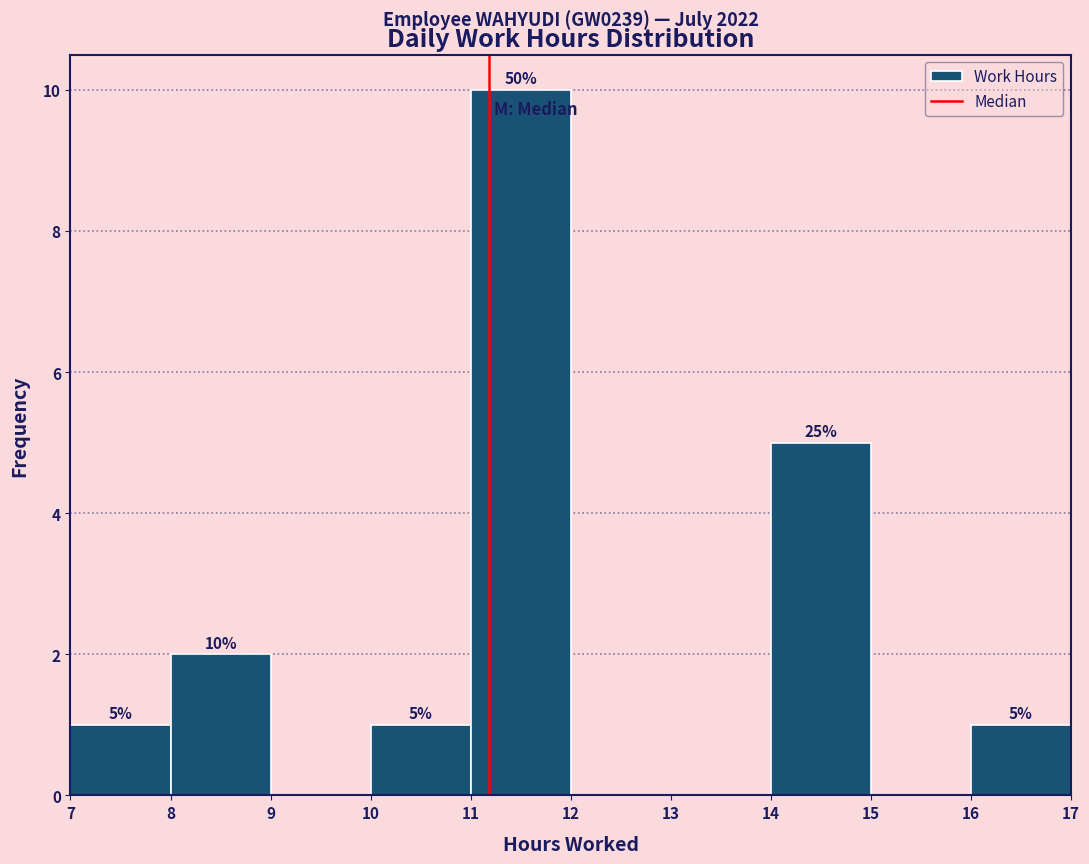

Over which range of the x-axis is the bar tallest?

11 to 12